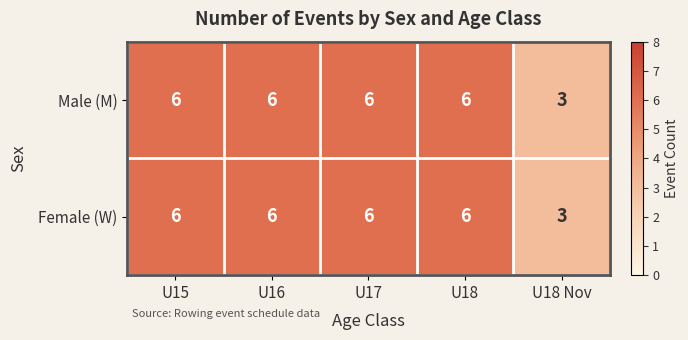

Count the Male (M) values in the range 6 to 7.

4